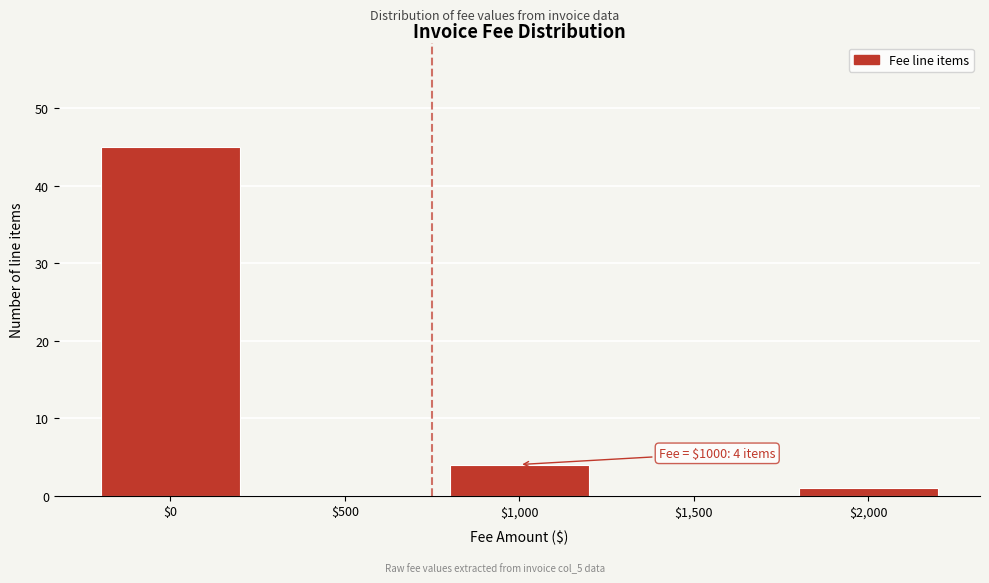

What is the sum of all values?

50